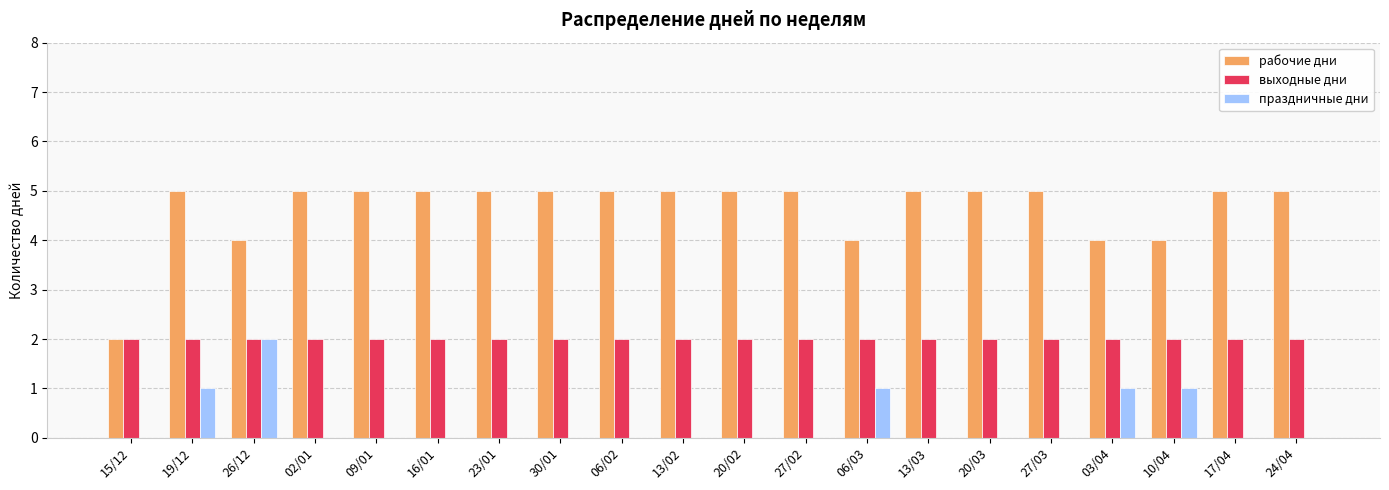

Reading left to right, extract all data points from this chart.

рабочие дни: 2	5	4	5	5	5	5	5	5	5	5	5	4	5	5	5	4	4	5	5
выходные дни: 2	2	2	2	2	2	2	2	2	2	2	2	2	2	2	2	2	2	2	2
праздничные дни: 0	1	2	0	0	0	0	0	0	0	0	0	1	0	0	0	1	1	0	0